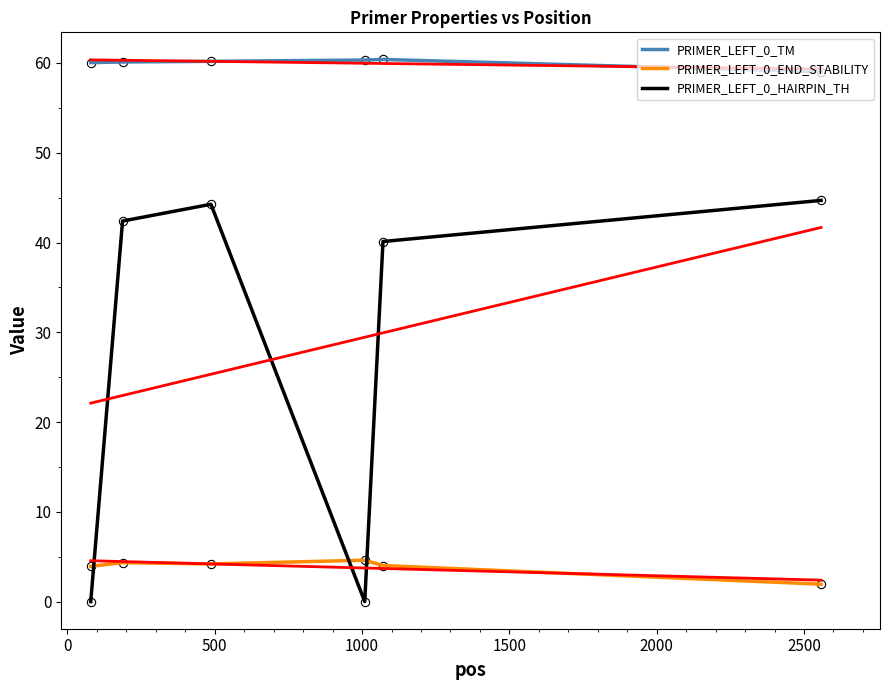

True or false: PRIMER_LEFT_0_TM and PRIMER_LEFT_0_END_STABILITY cross at least once.

False